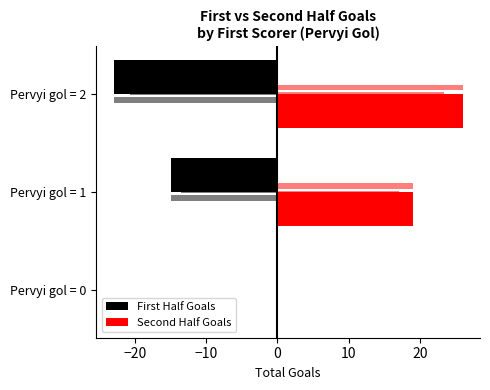

How many bars are there in total?

6